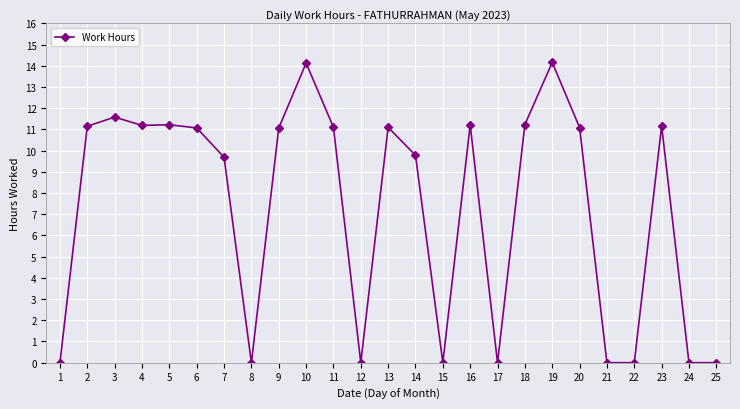

How many categories are shown in the chart?

25